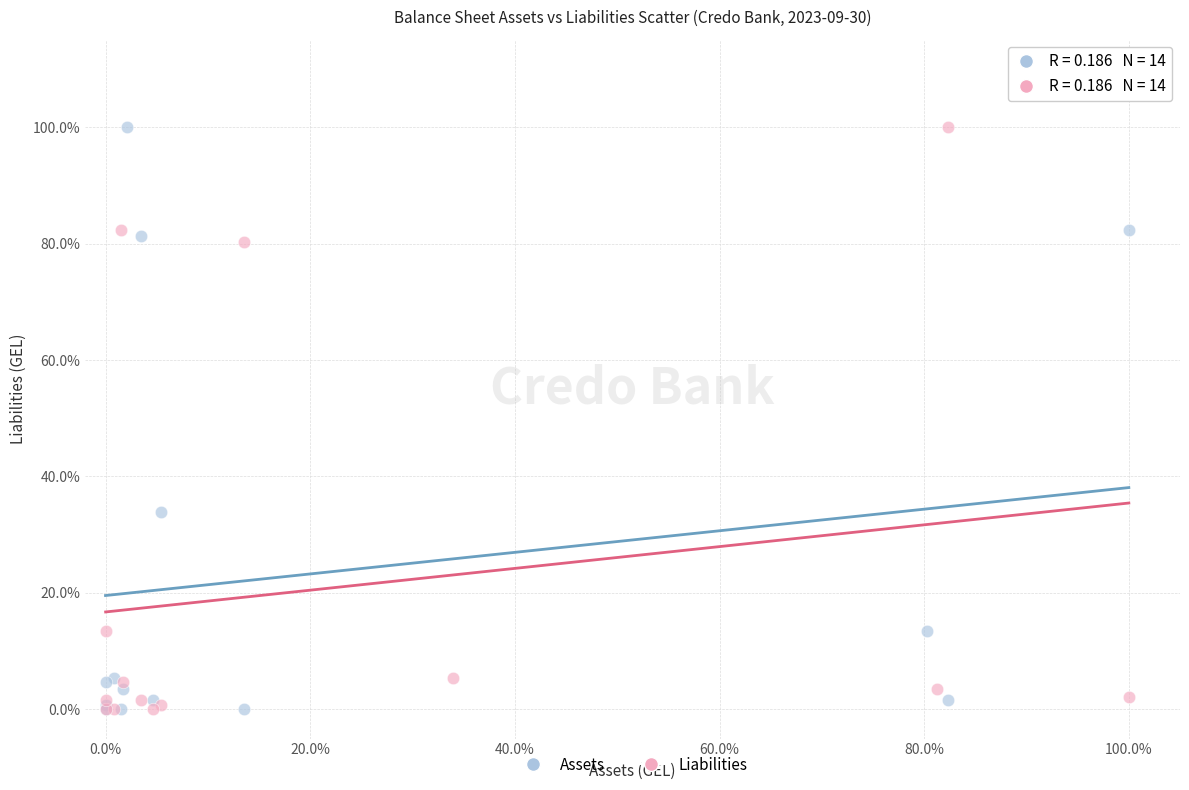

What are all the series names shown in the legend?

Assets, Liabilities